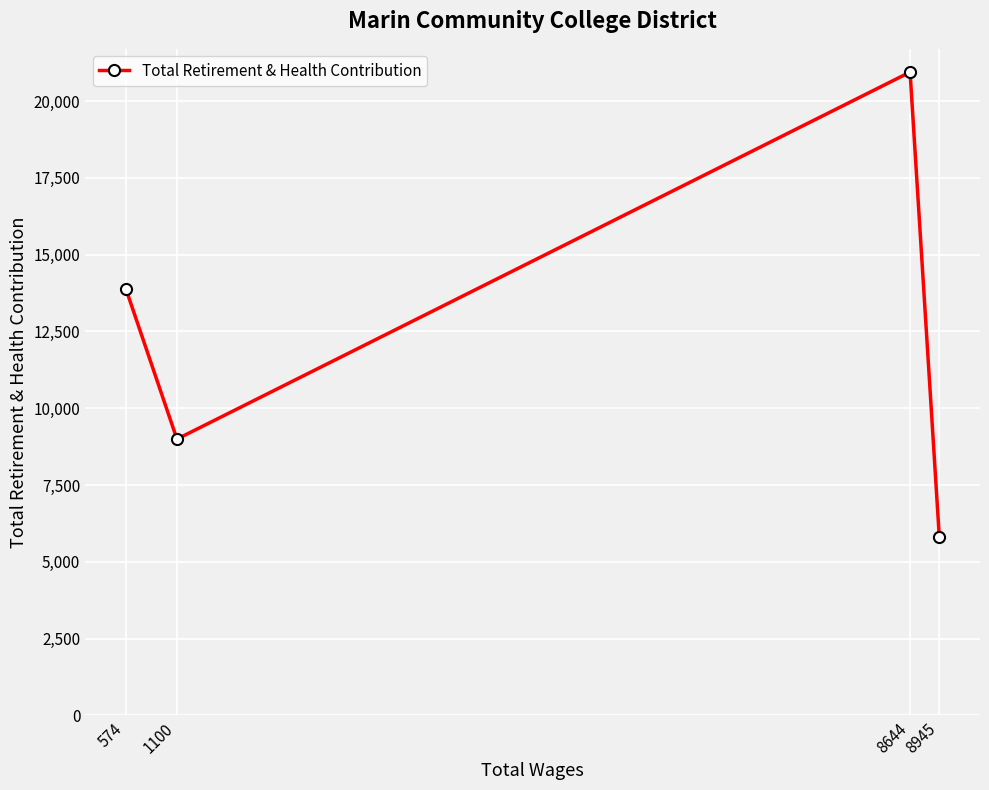

Where is the data nearest to the value 13370?

574